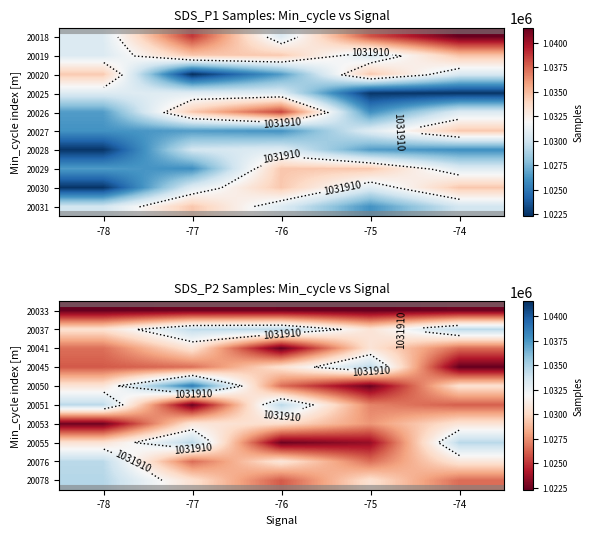

At which category is the sum across all series the highest?

-77